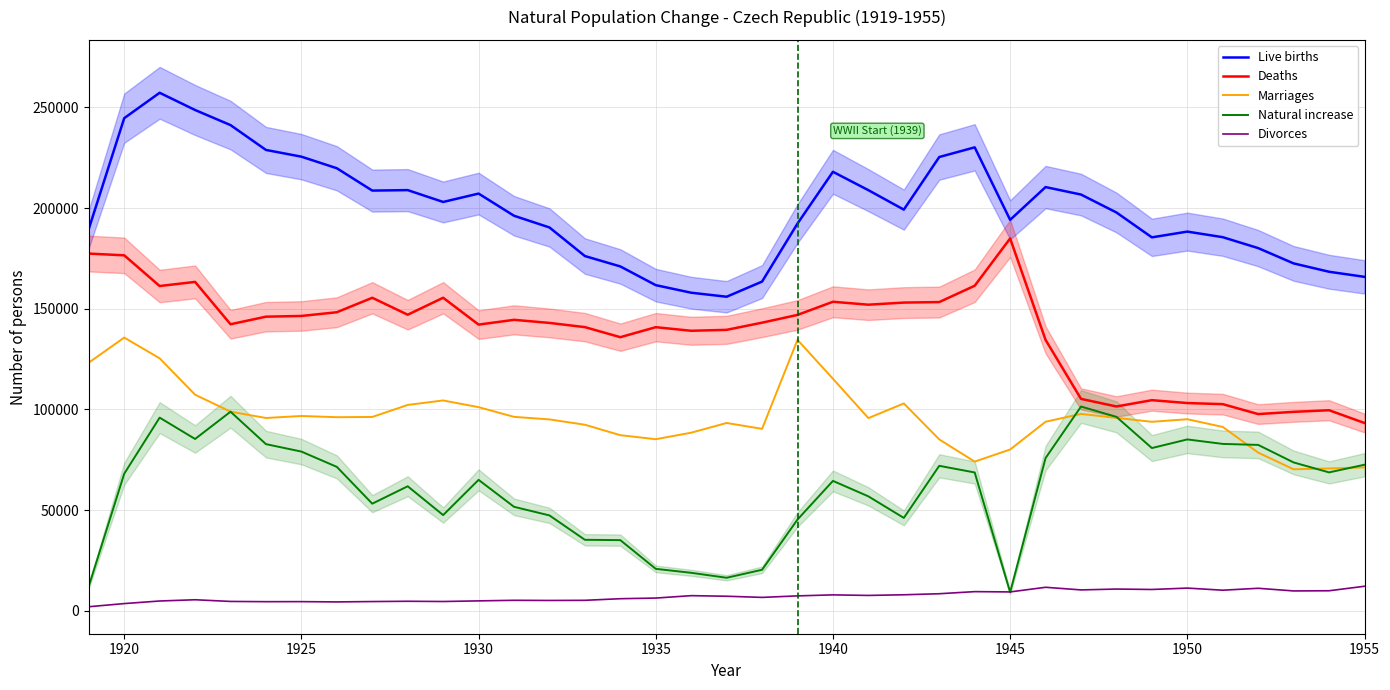

Which series has the largest range (max minus min)?

Live births